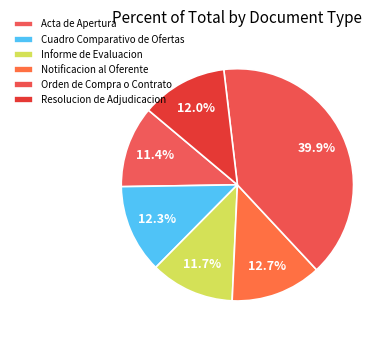

To the nearest percent, what is the average slice percentage?

17%